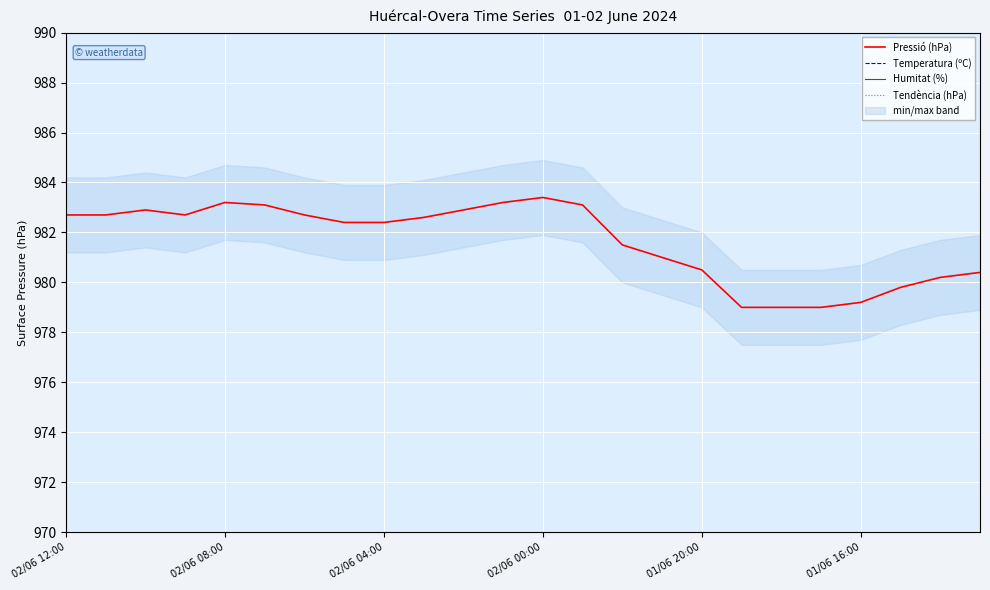

What is the maximum value for Humitat (%)?

75.0